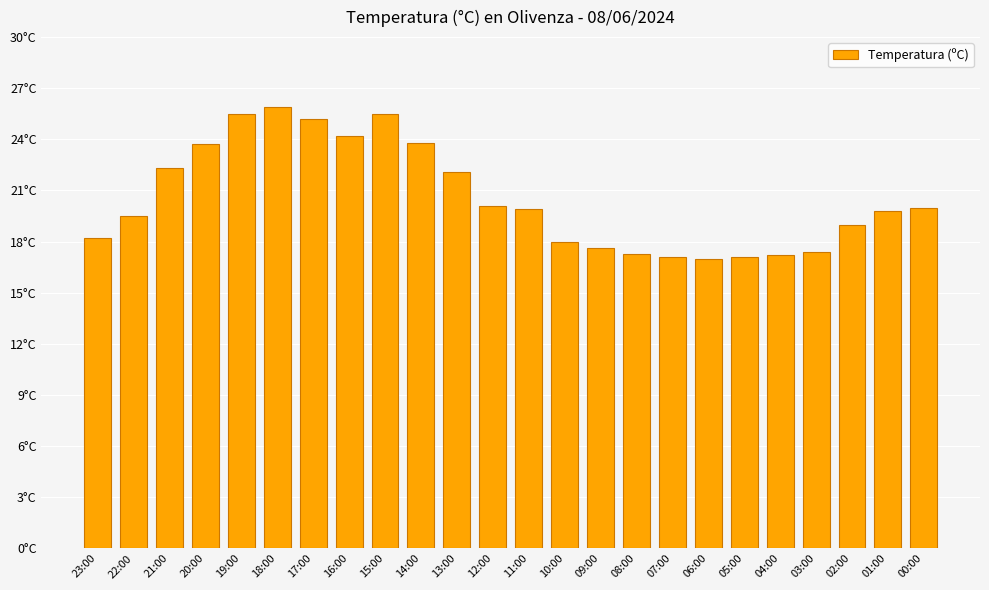

The chart shows a value of 27.6 at 04:00. True or false?

False